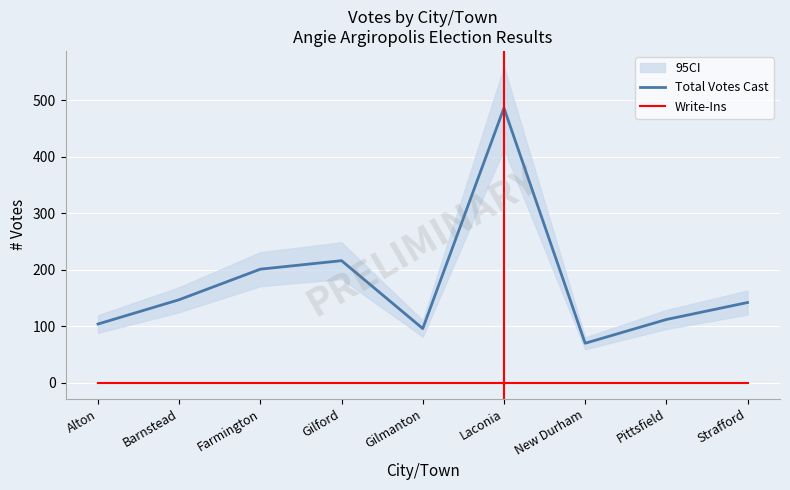

What is the sum of all Total Votes Cast values?

1574